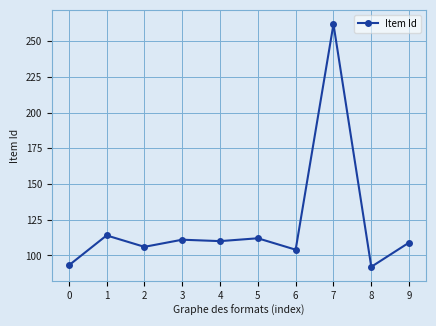

How many distinct data groups are displayed?

1